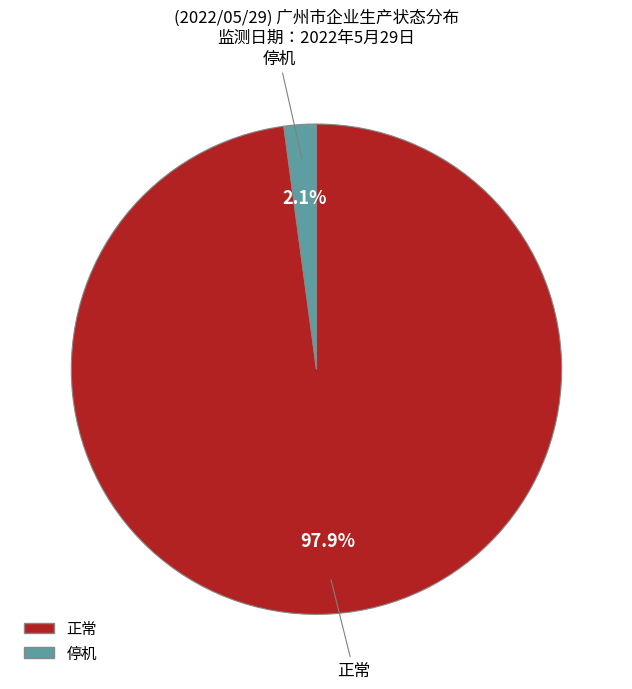

Count the number of slices in the pie.

2